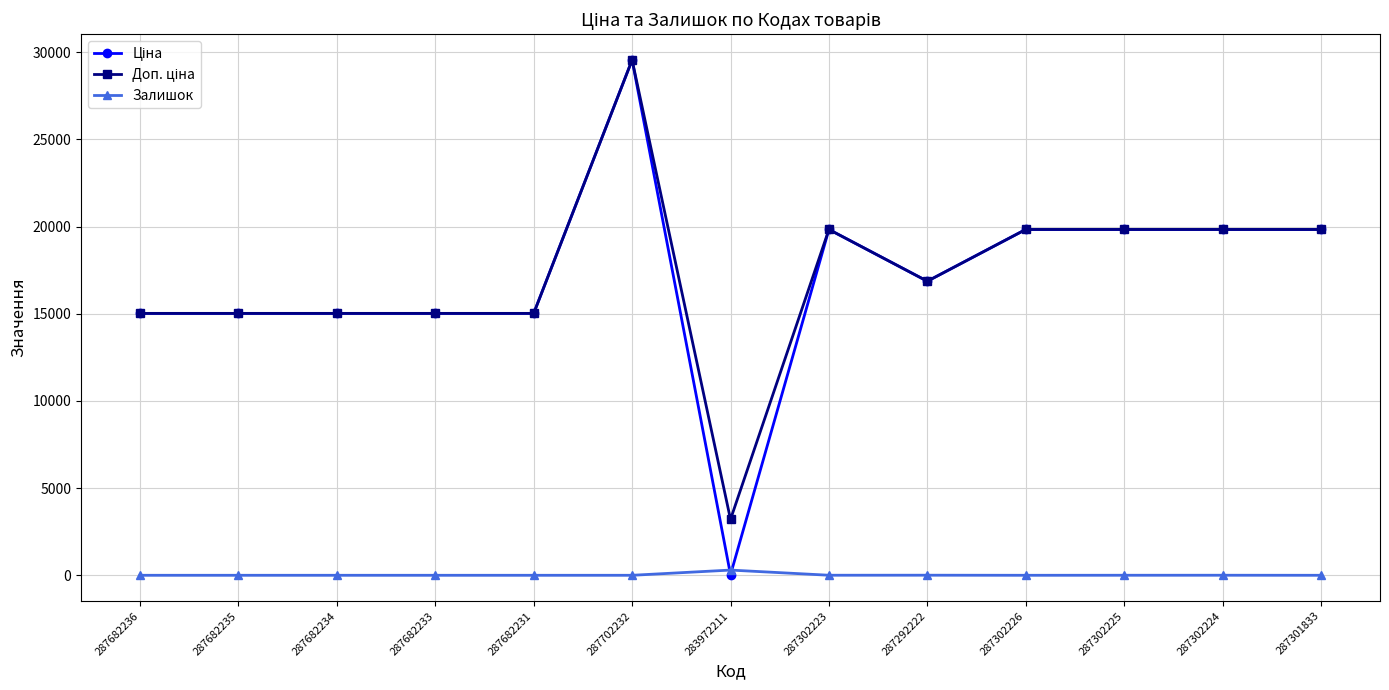

How many data points in Залишок are above 0?

5